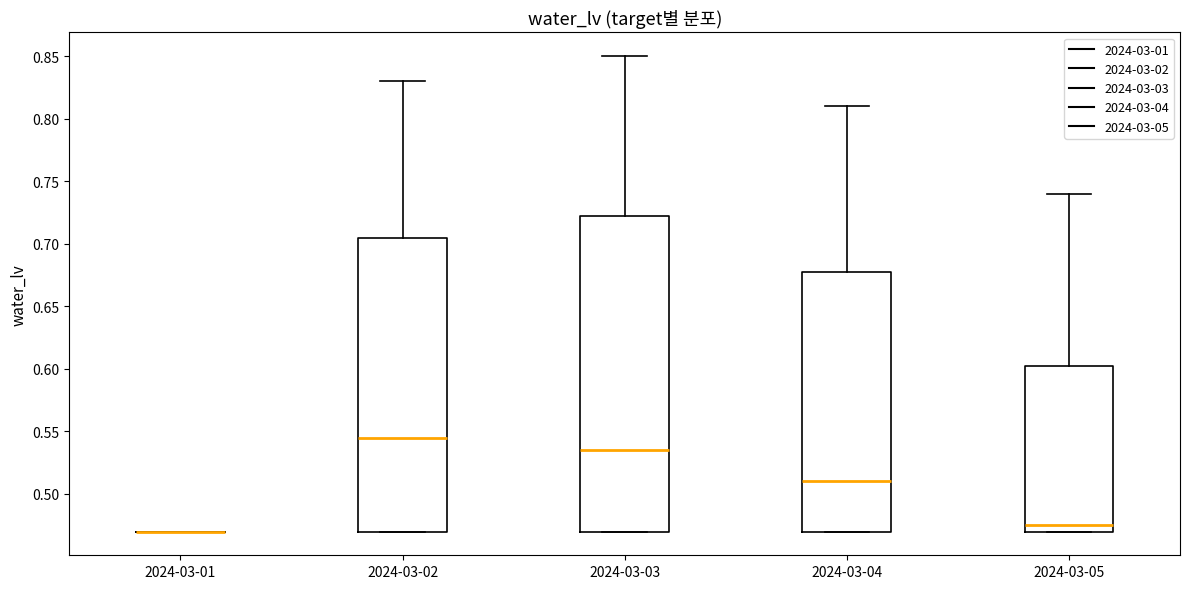

Reading left to right, transcribe this box plot: for each box, give where its median line is, the range the box spans, and where its two whiskers end, as read against the y-axis. The values are not printed on the chart, so give them approximately, as read against the axis.

2024-03-01: box collapsed to a line at 0.470, whiskers 0.470 to 0.470
2024-03-02: median 0.545, box 0.470 to 0.705, whiskers 0.470 to 0.830
2024-03-03: median 0.535, box 0.470 to 0.725, whiskers 0.470 to 0.850
2024-03-04: median 0.510, box 0.470 to 0.680, whiskers 0.470 to 0.810
2024-03-05: median 0.475, box 0.470 to 0.605, whiskers 0.470 to 0.740